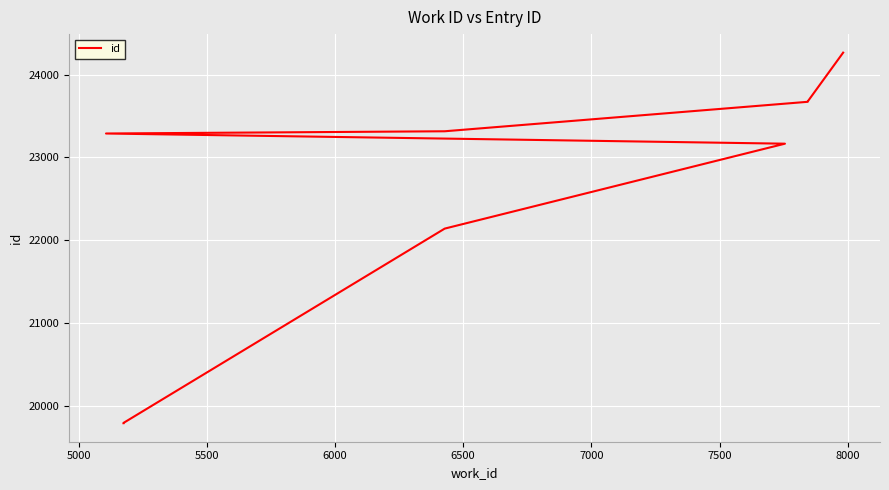

What is the value of the 10th point from the left?

24265